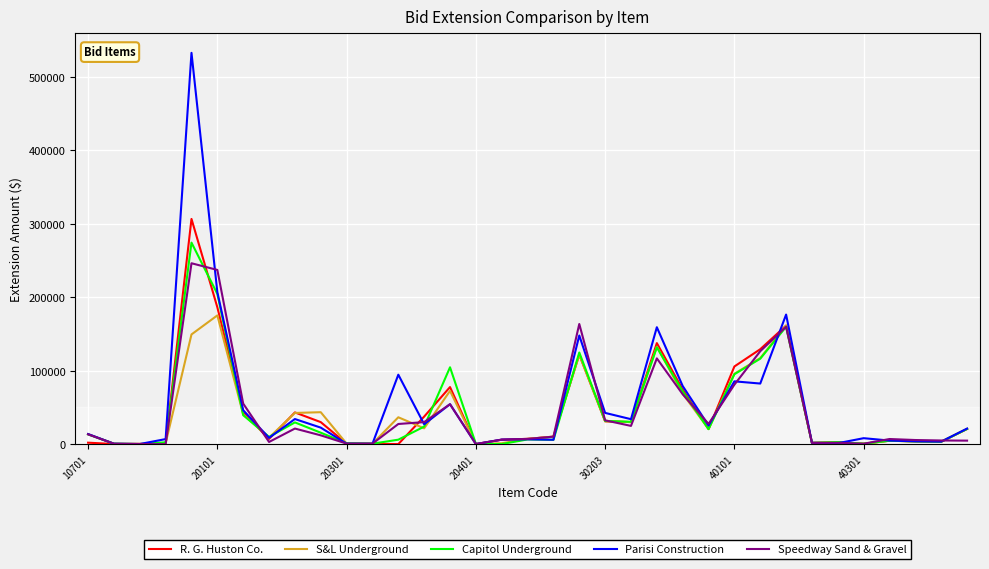

Rank the series by their maximum value, from highest to lowest.

Parisi Construction, R. G. Huston Co., Capitol Underground, Speedway Sand & Gravel, S&L Underground